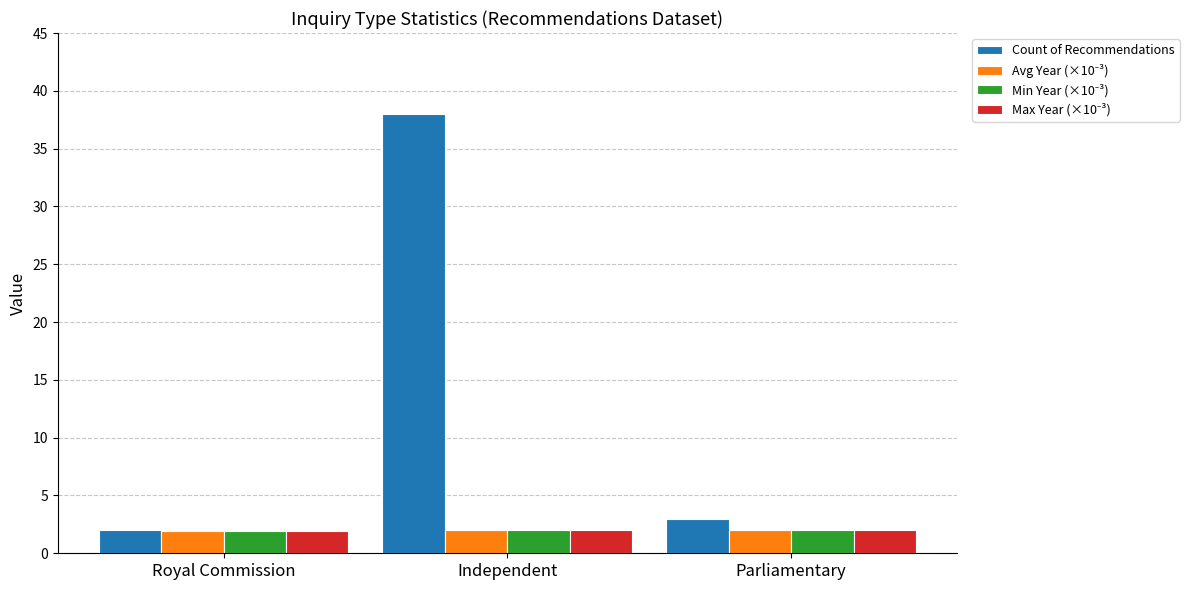

Which series has the widest spread of values?

Count of Recommendations